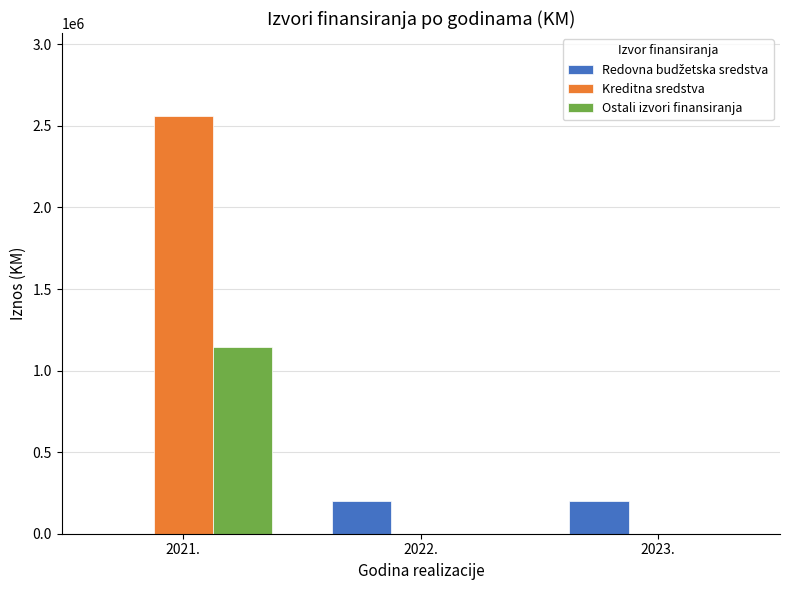

How many groups of bars are there?

3